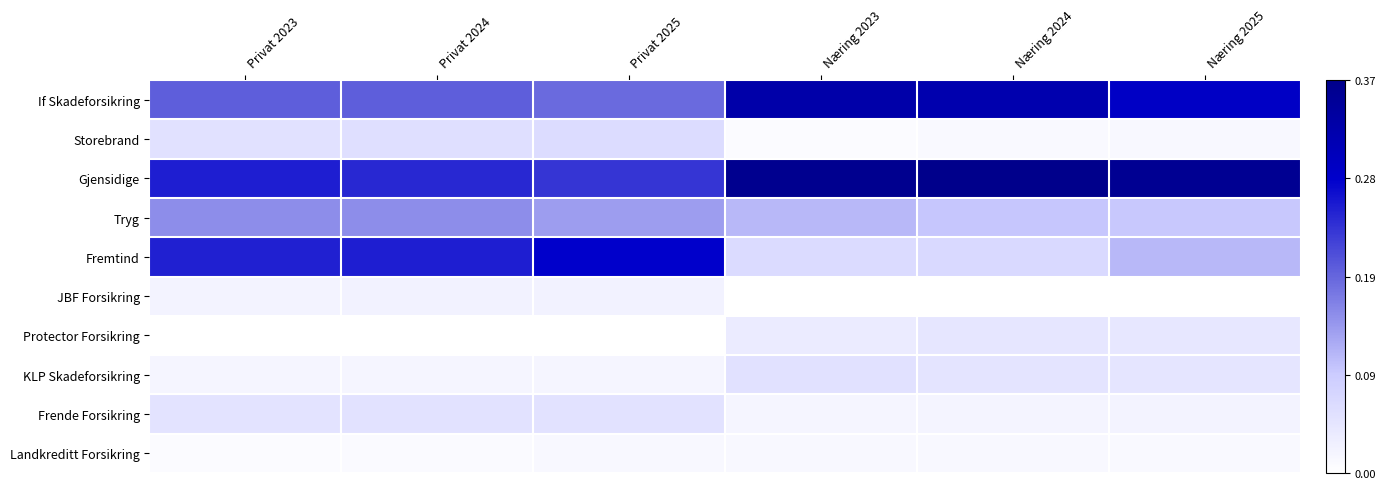

Which category has the highest value across all series?

Næring 2024